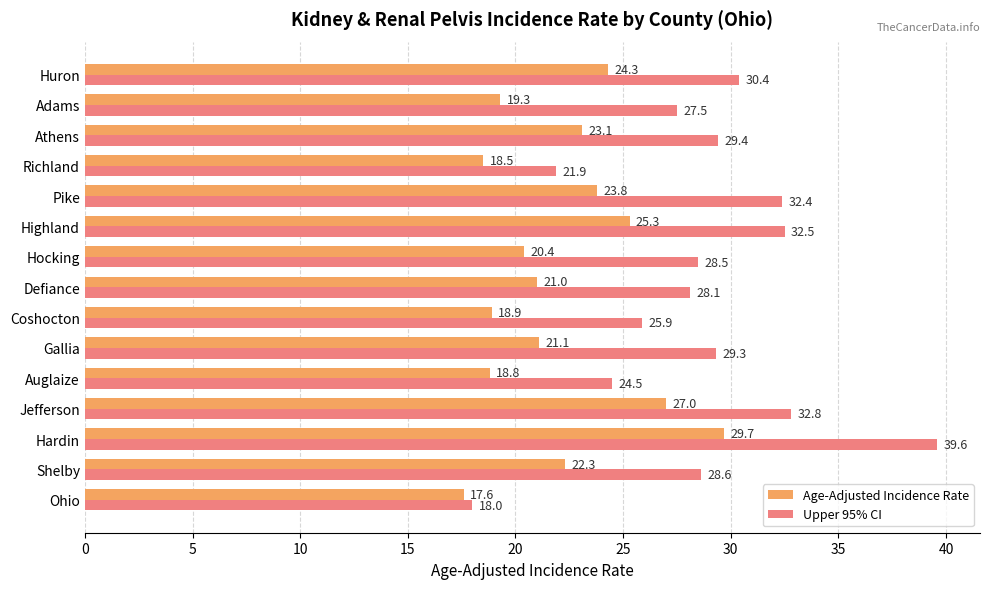

At which category is the sum across all series the highest?

Hardin